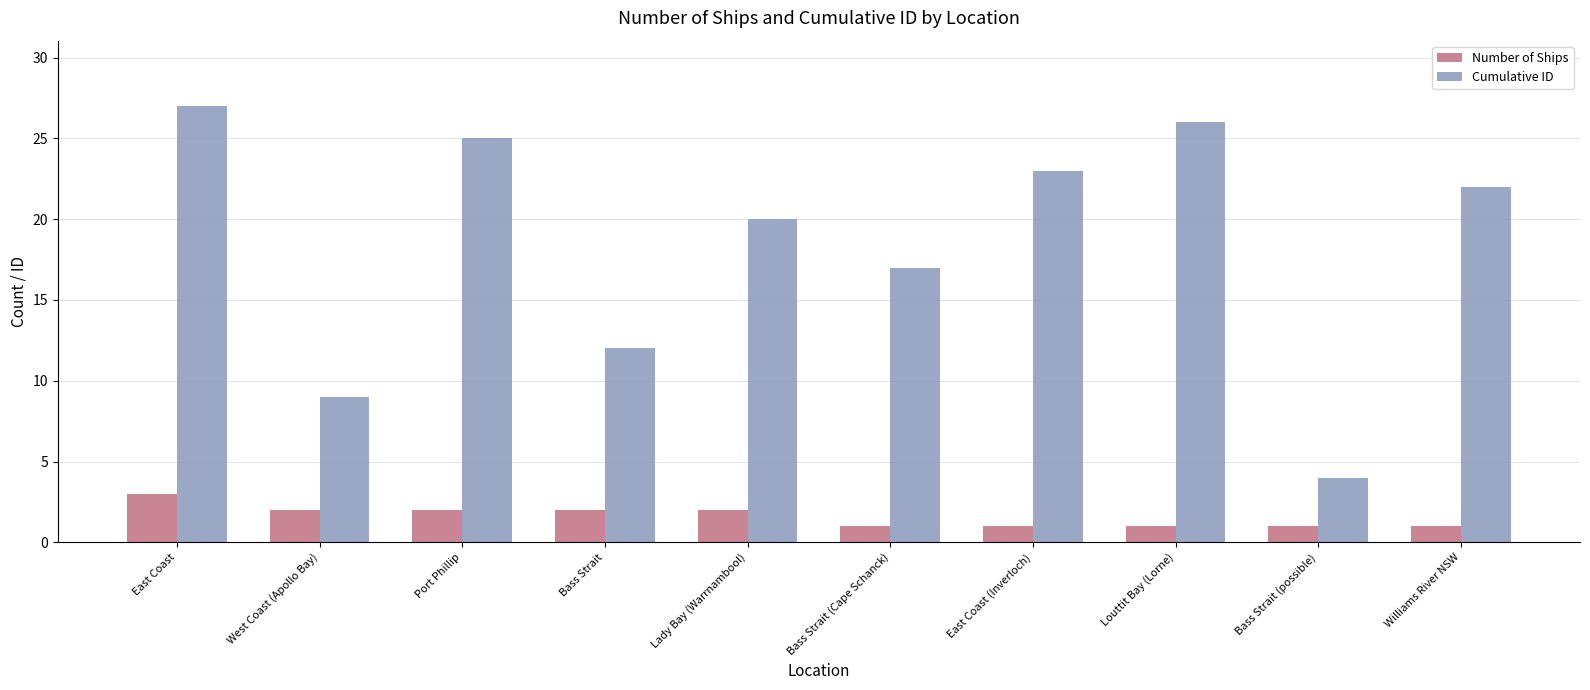

What are all the series names shown in the legend?

Number of Ships, Cumulative ID